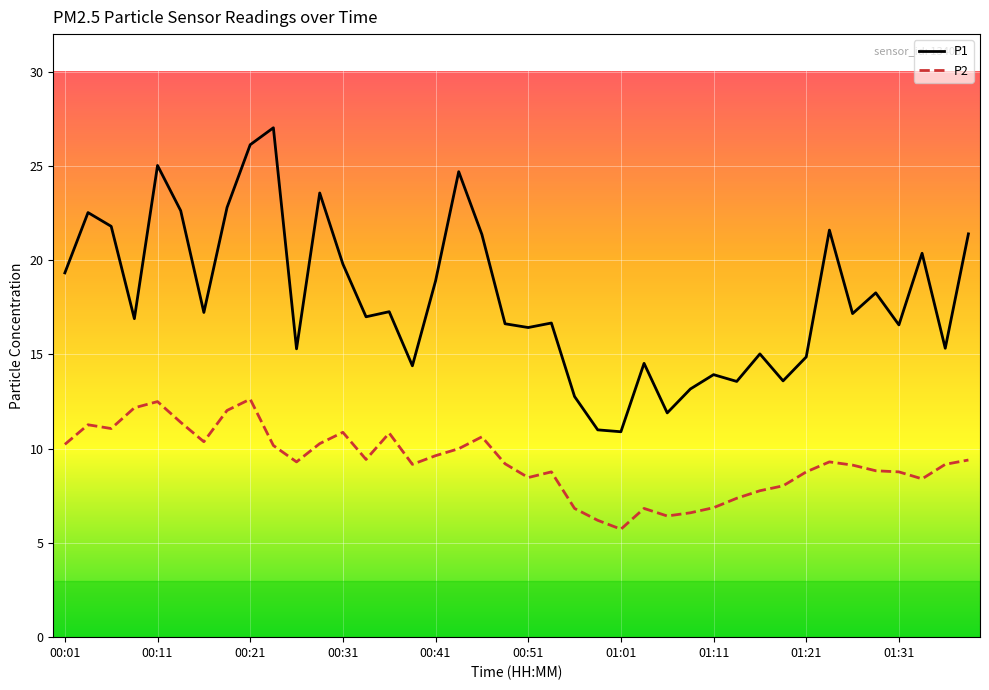

What is the highest value of the P2 series?

12.6